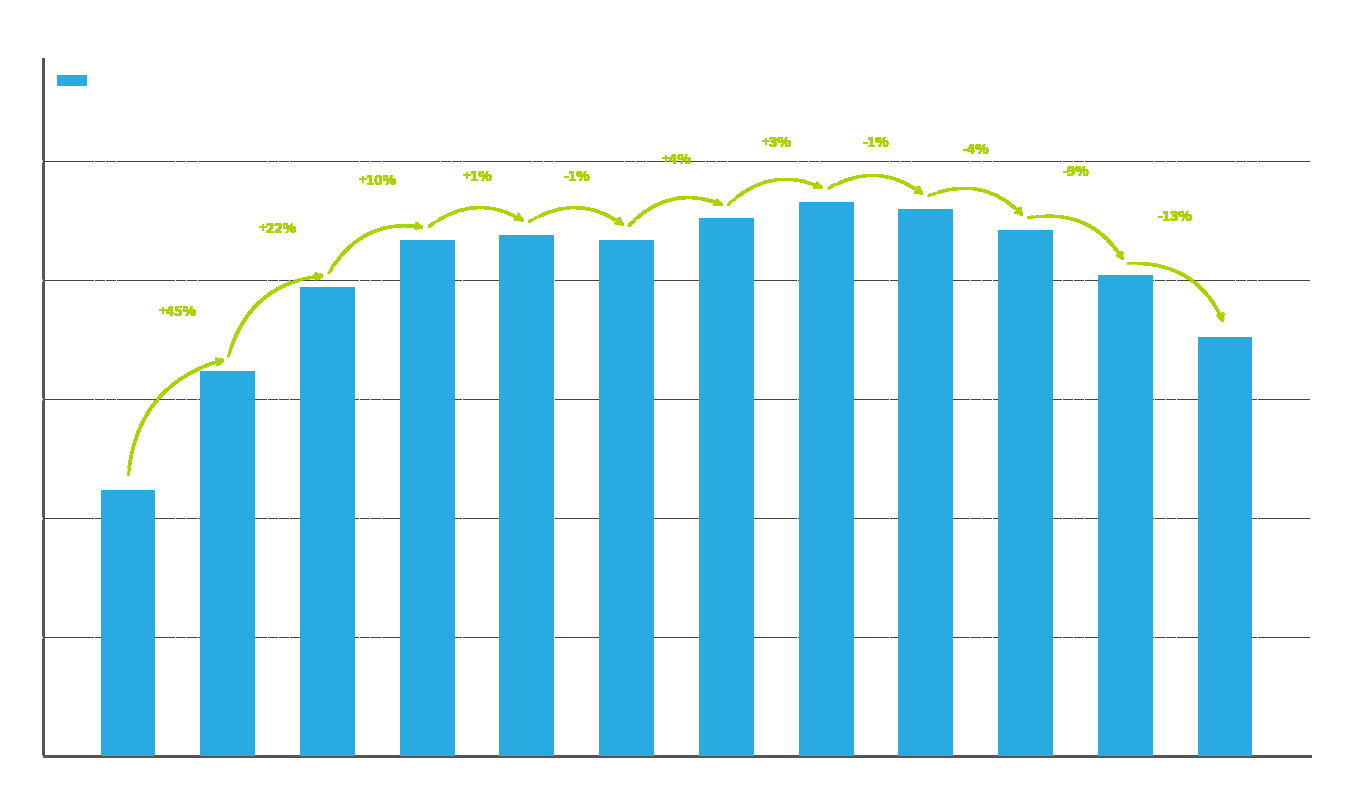

Which has a higher value, 2022 or 2018?

2018